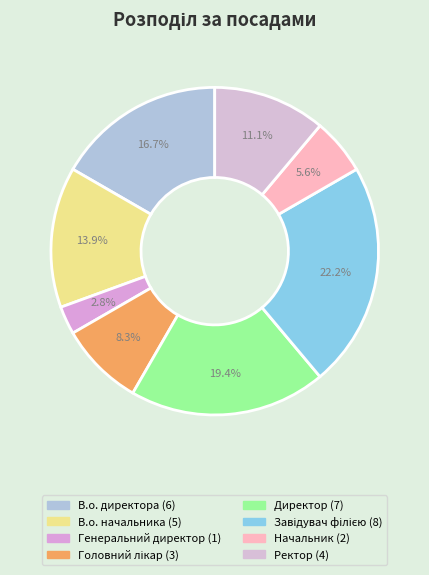

True or false: Директор accounts for 31% of the total.

False